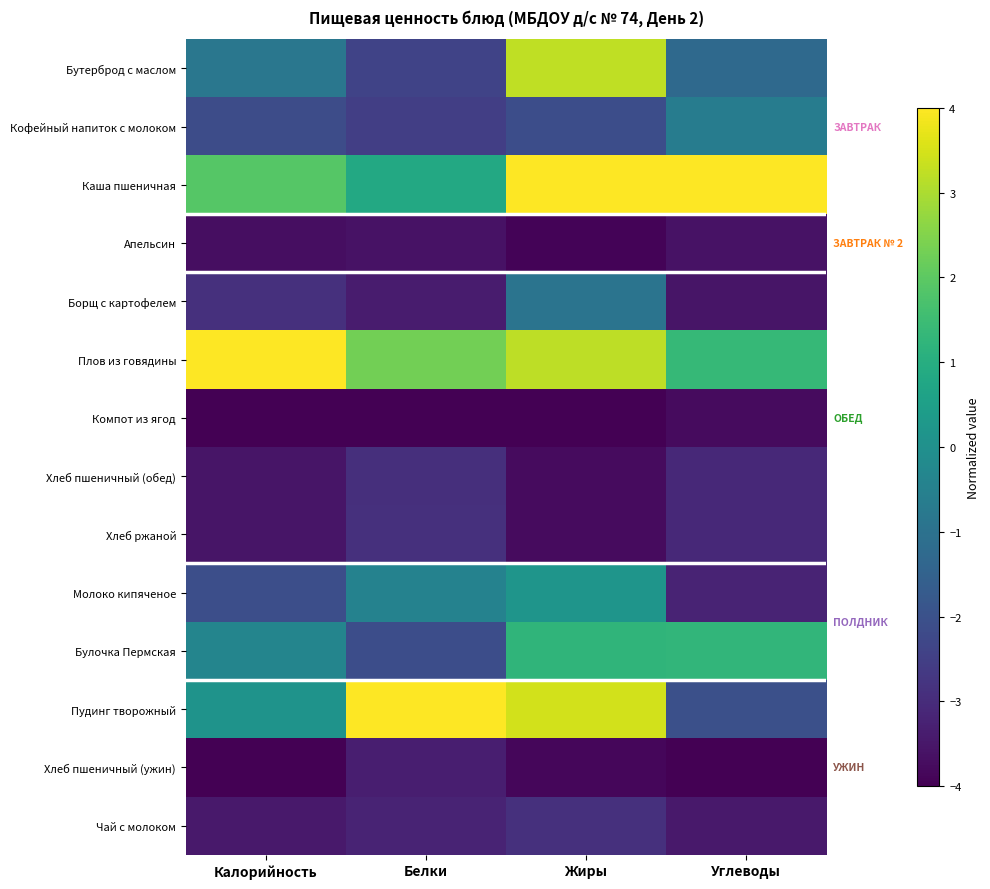

What is the difference between the highest and lowest values at Жиры?

8.0